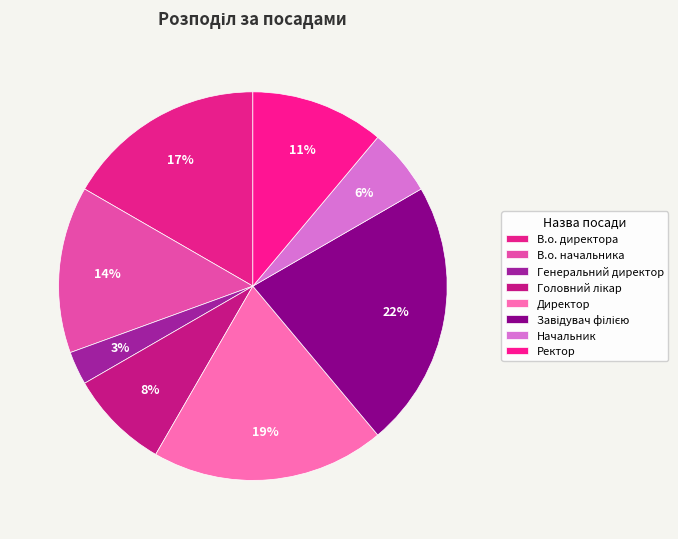

To the nearest percent, what is the average slice percentage?

12%